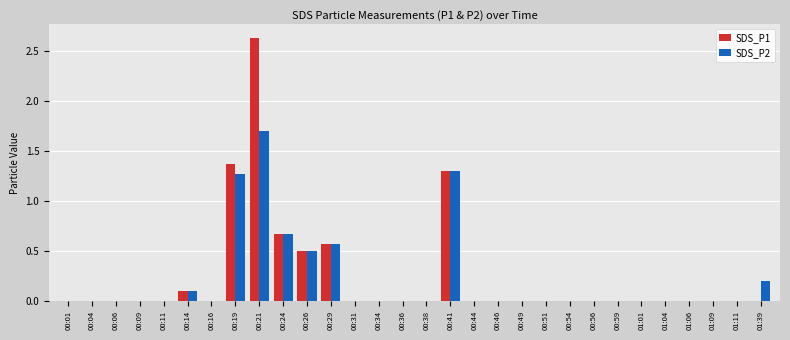

Is it true that SDS_P2 equals -1.0 at 00:09?

False